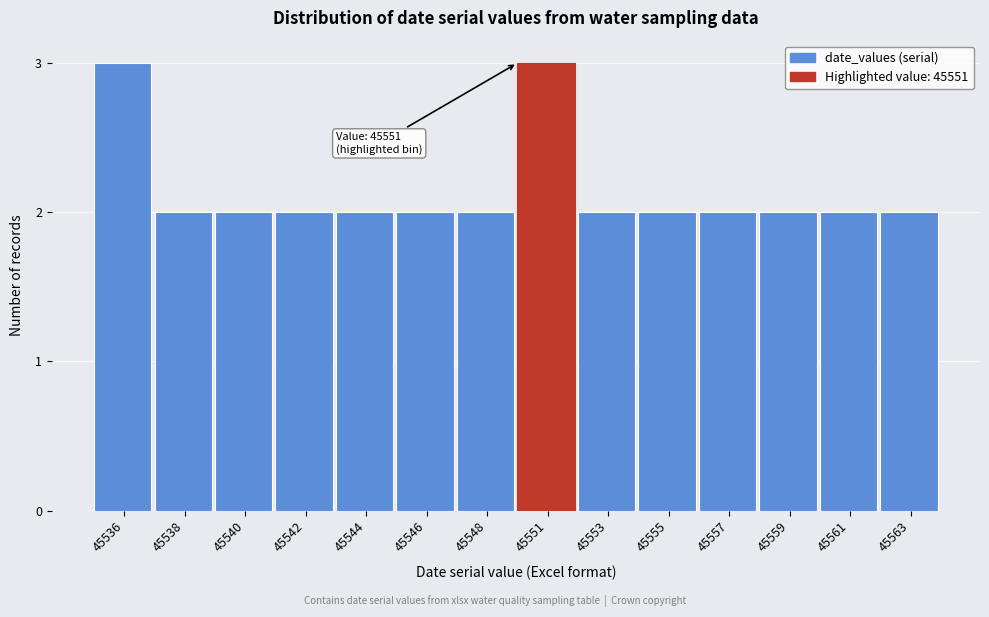

Reading left to right, extract all data points from this chart.

3	2	2	2	2	2	2	3	2	2	2	2	2	2